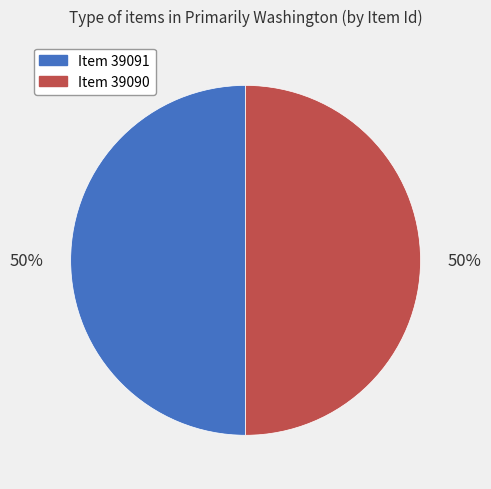

Count the number of slices in the pie.

2